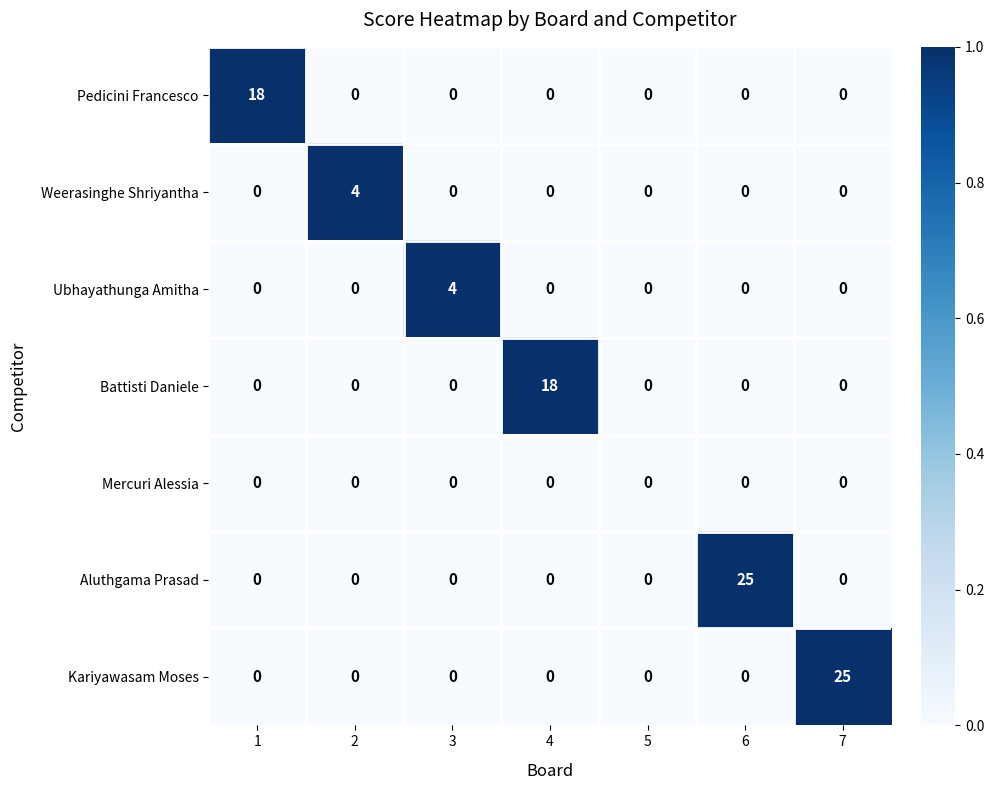

What is the spread (max minus min) of values at 1?

18